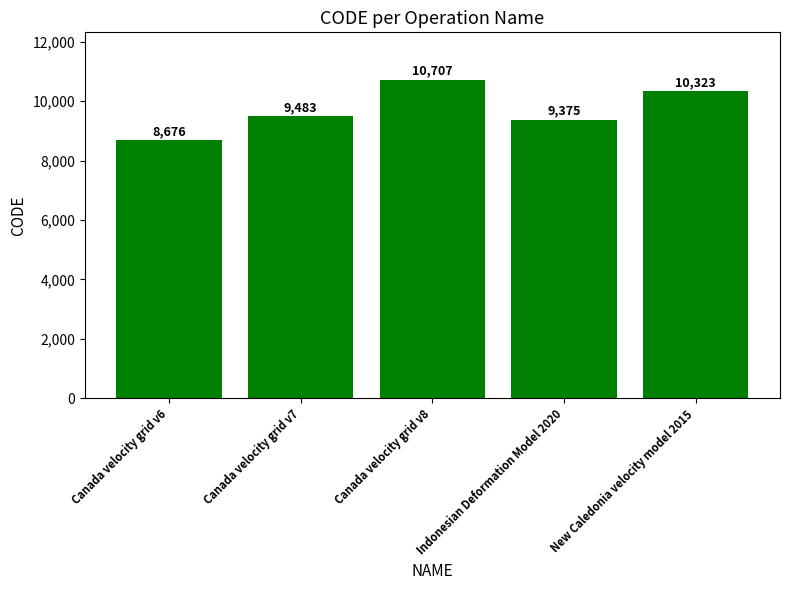

Reading left to right, extract all data points from this chart.

8676	9483	10707	9375	10323